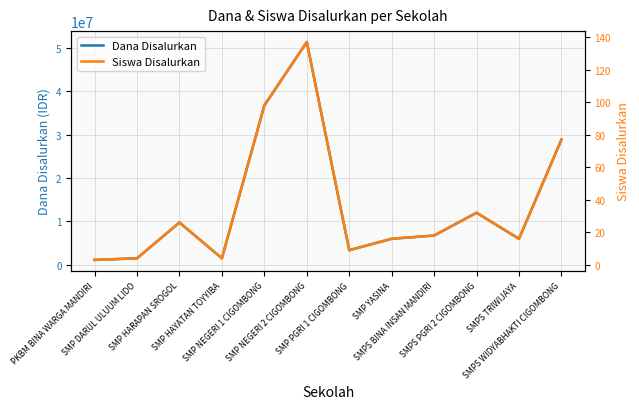

Where is Siswa Disalurkan nearest to the value 70?

SMPS WIDYABHAKTI CIGOMBONG